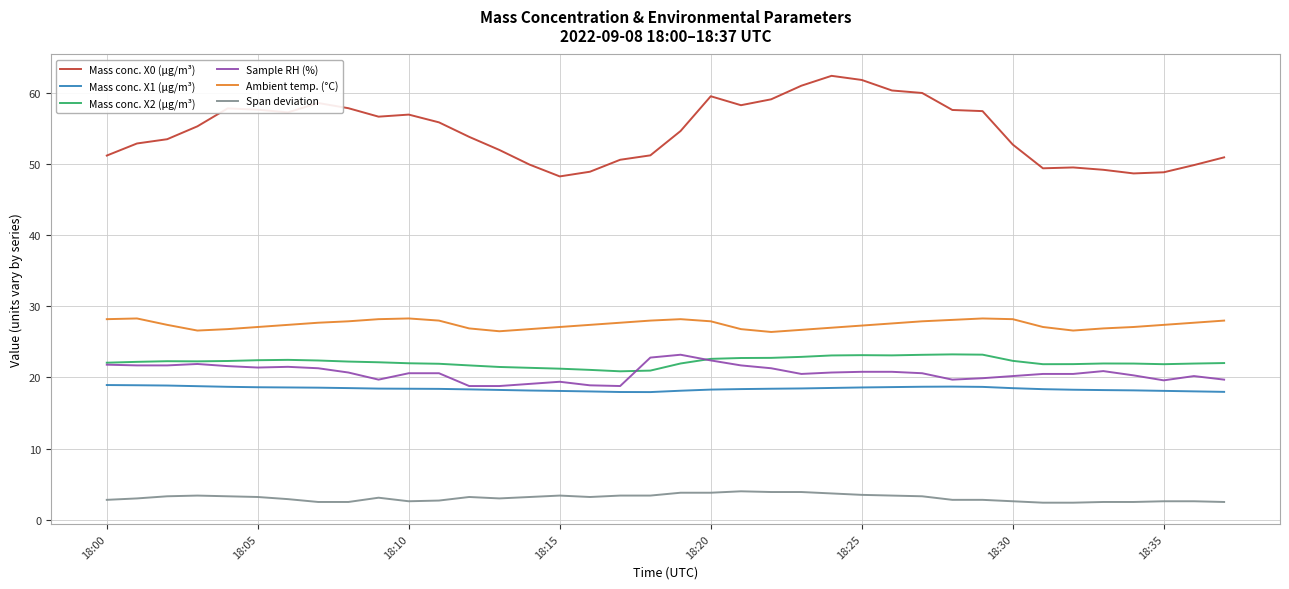

What is the maximum value shown in the chart?

62.4